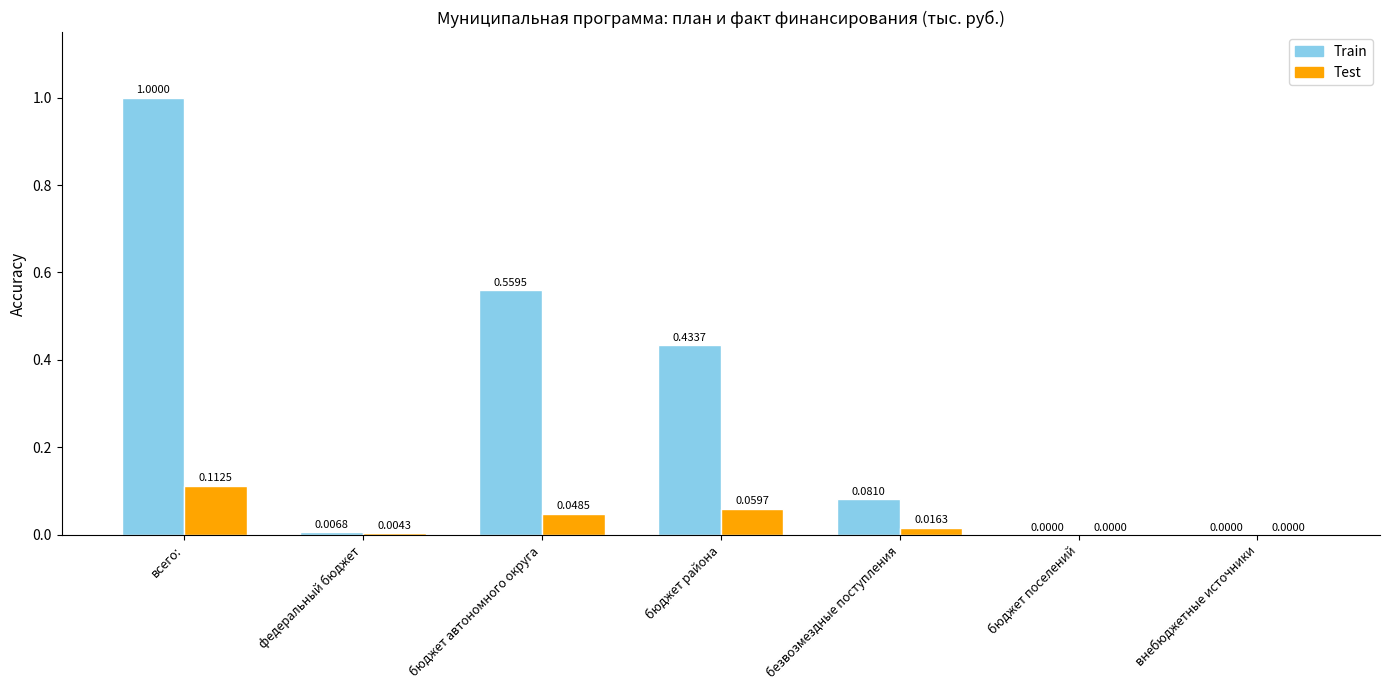

What is the sum of all Train values?

2.1